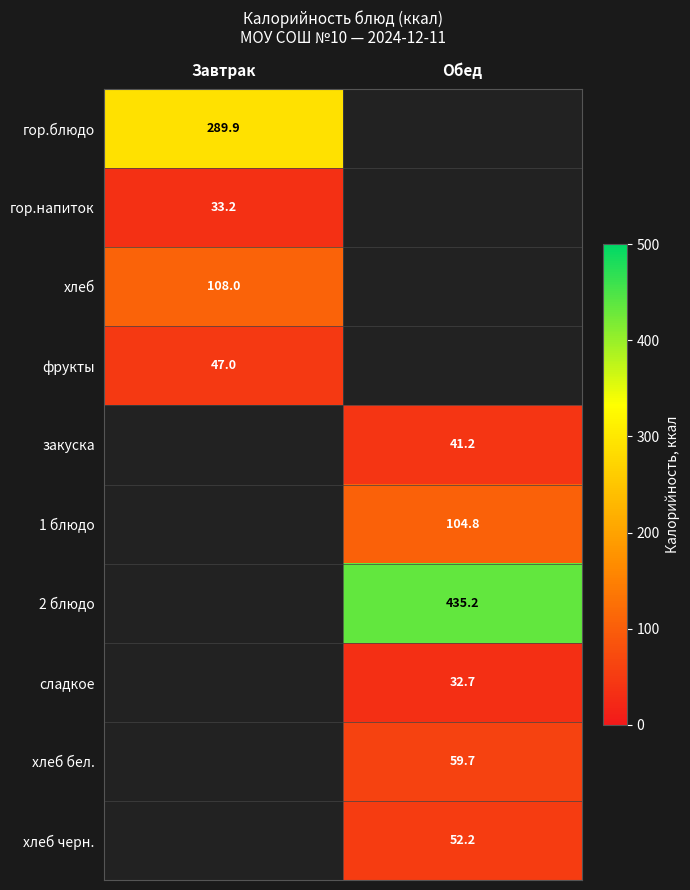

Count the number of categories in the chart.

2